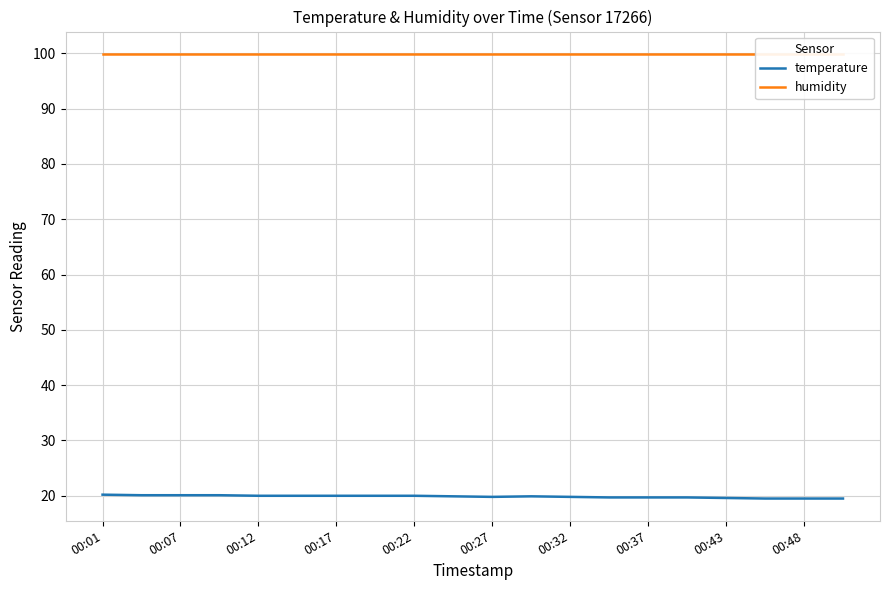

Is it true that temperature equals 19.7 at 00:37?

True